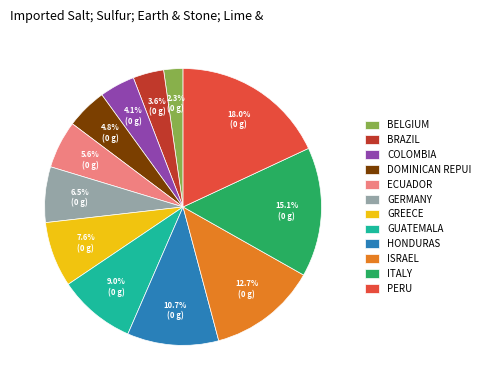

How many slices are in this pie chart?

12